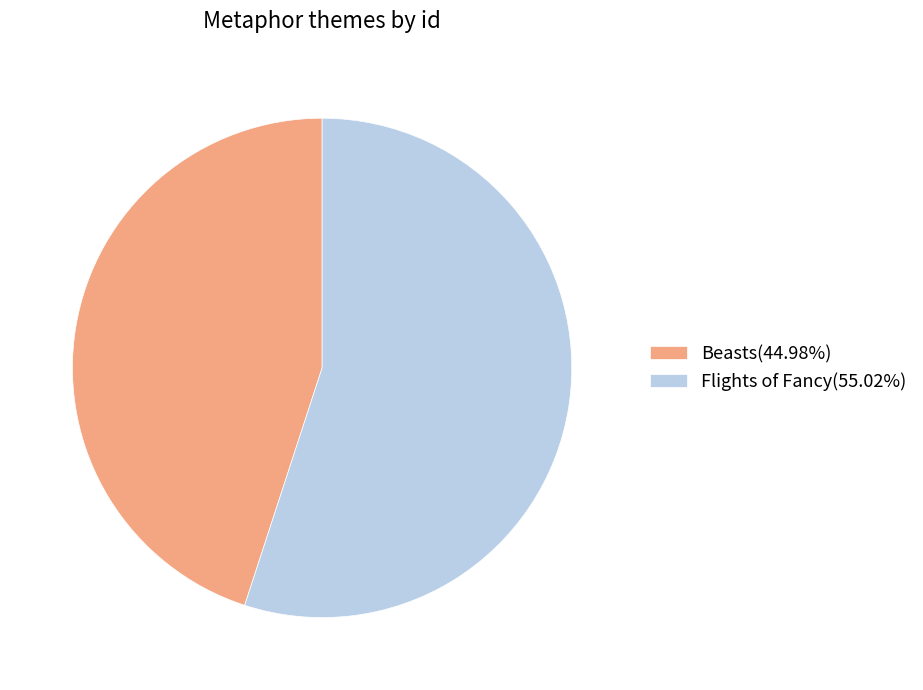

How many segments does this pie chart have?

2